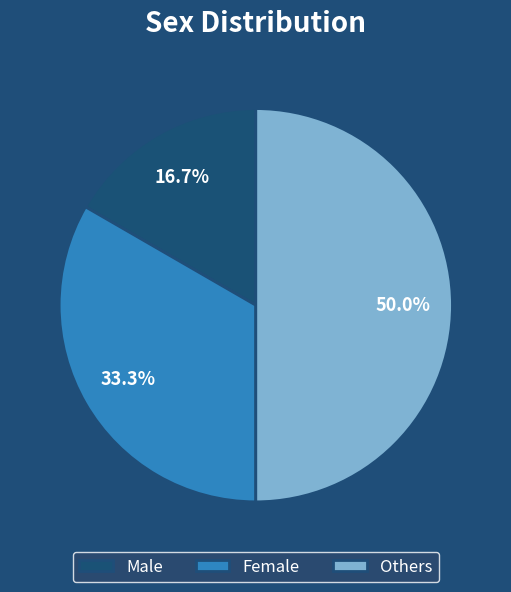

To the nearest percent, what is the average slice percentage?

33%